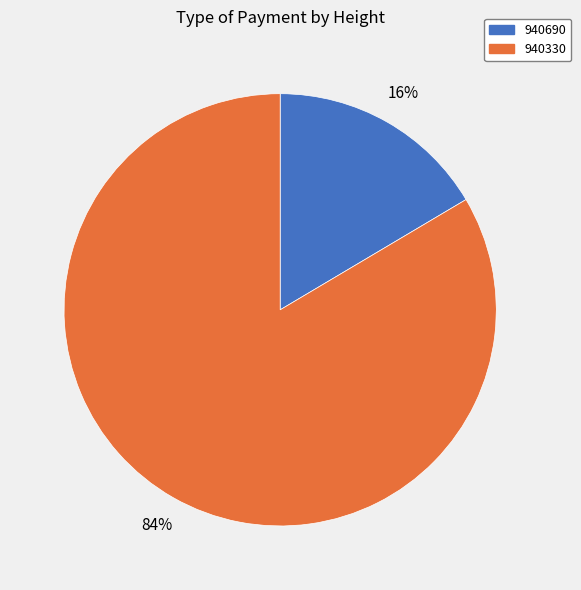

To the nearest percent, what is the combined percentage of 940330 and 940690?

100%